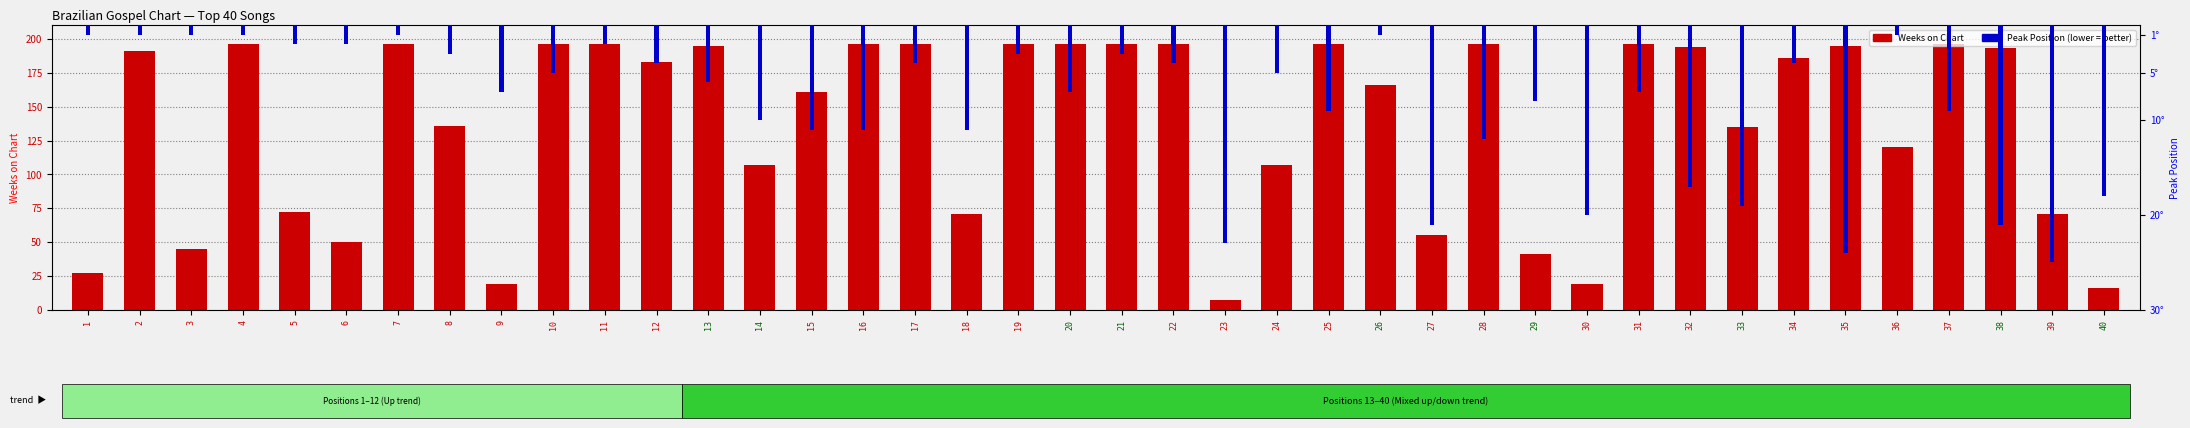

What is the lowest value of the Peak Position series?

1